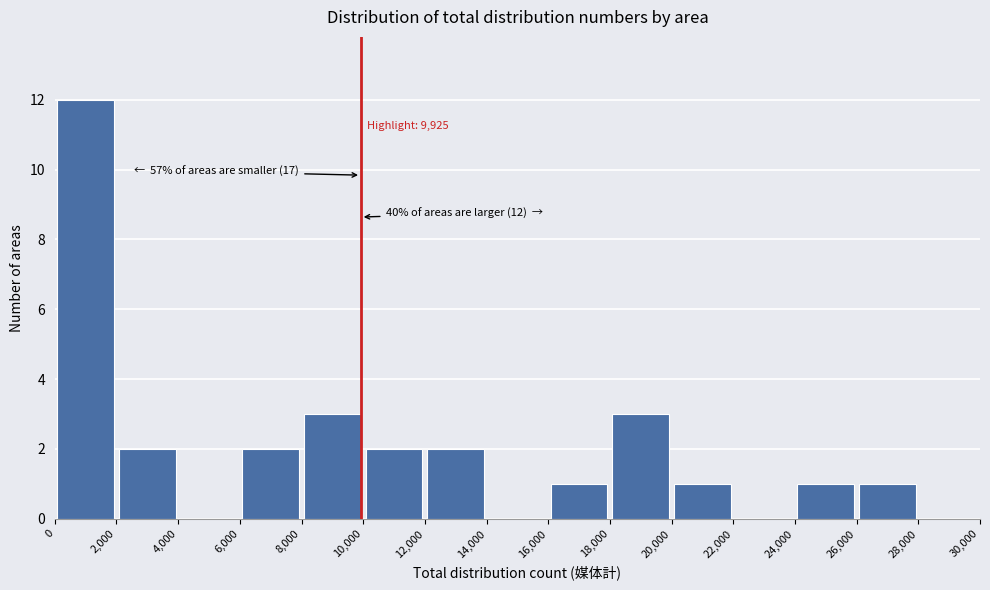

Which range on the x-axis has the tallest bar?

0 to 2,000